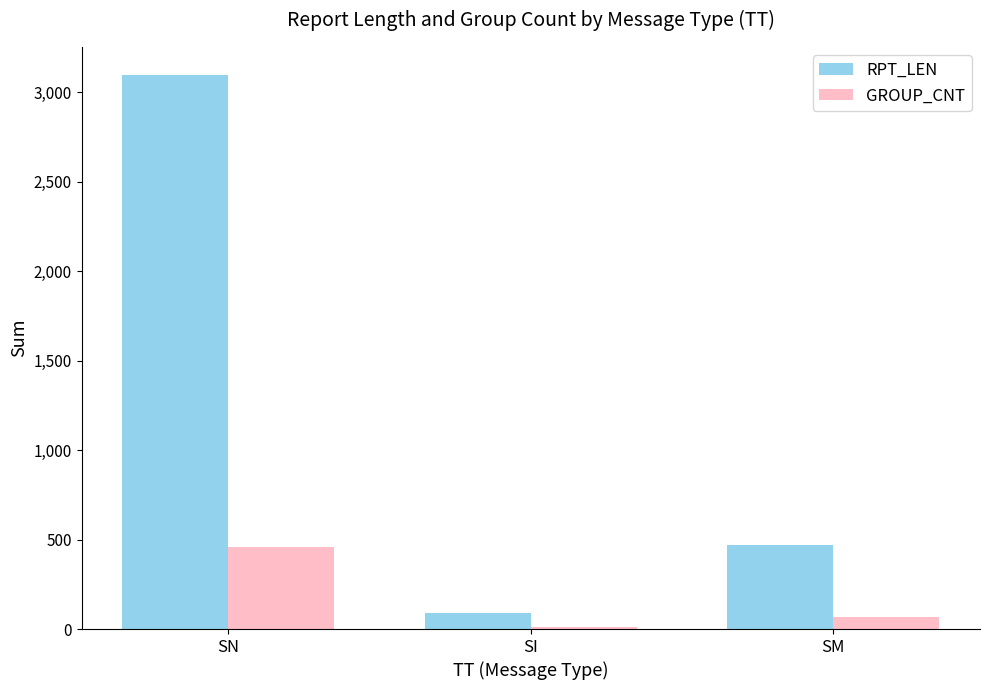

List the series in order of their peak value, lowest first.

GROUP_CNT, RPT_LEN